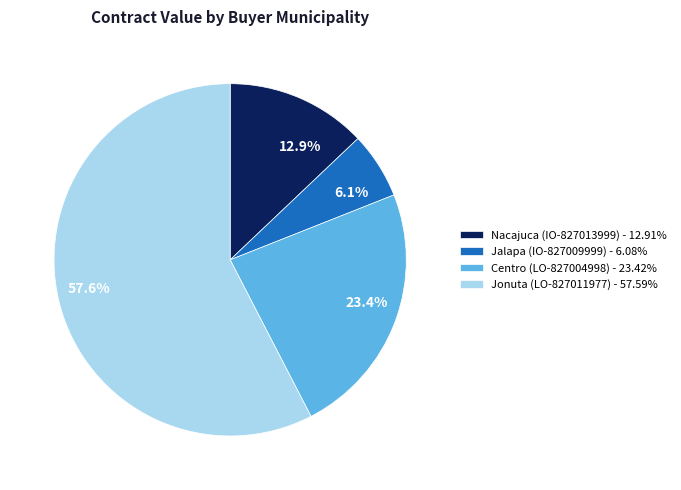

Approximately how many times larger is the value at Centro (LO-827004998) - 23.42% compared to Nacajuca (IO-827013999) - 12.91%?

1.8